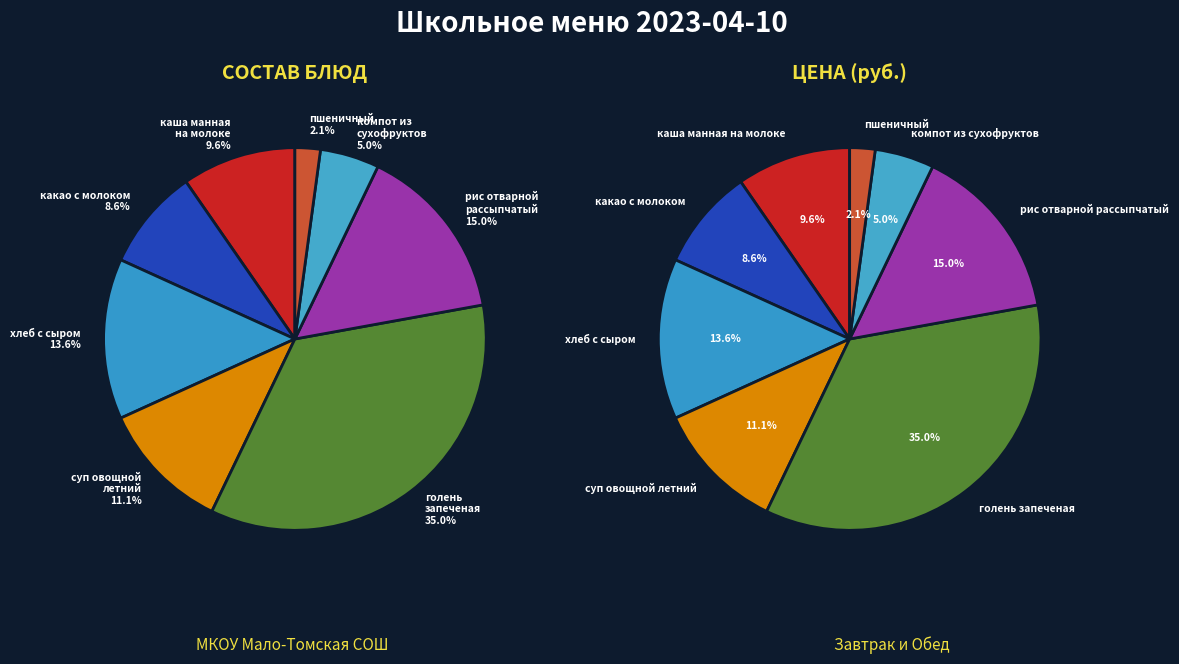

To the nearest percent, what is the average slice percentage?

12%